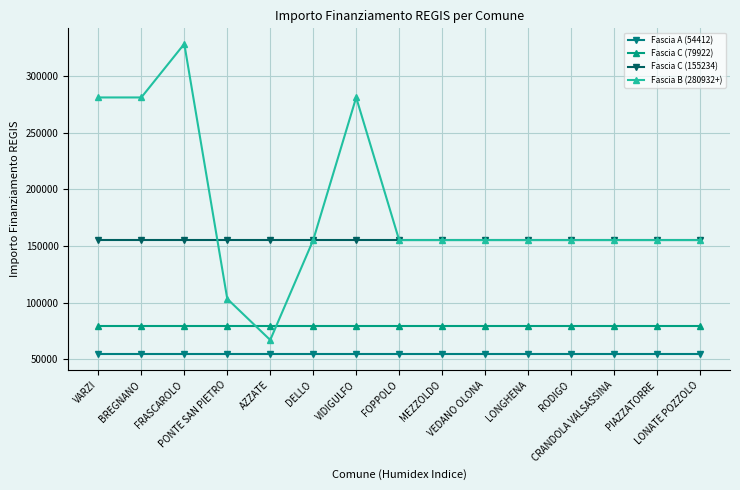

Does the chart display data point markers on the line(s)?

Yes